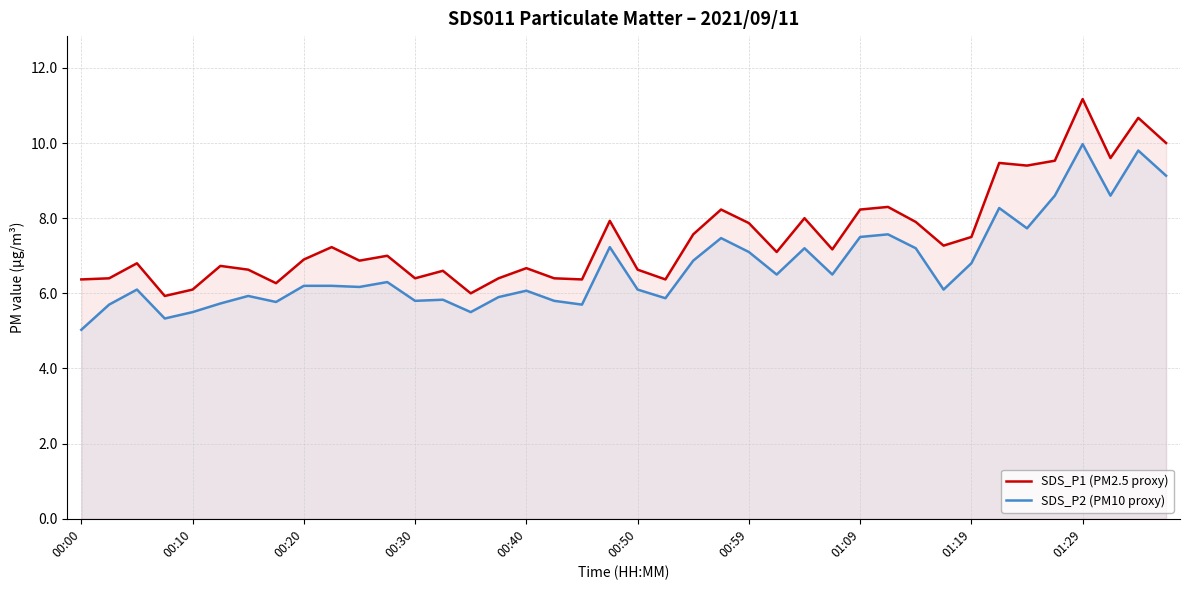

What is the difference between the maximum and second lowest values in the SDS_P2 (PM10 proxy) series?

4.6